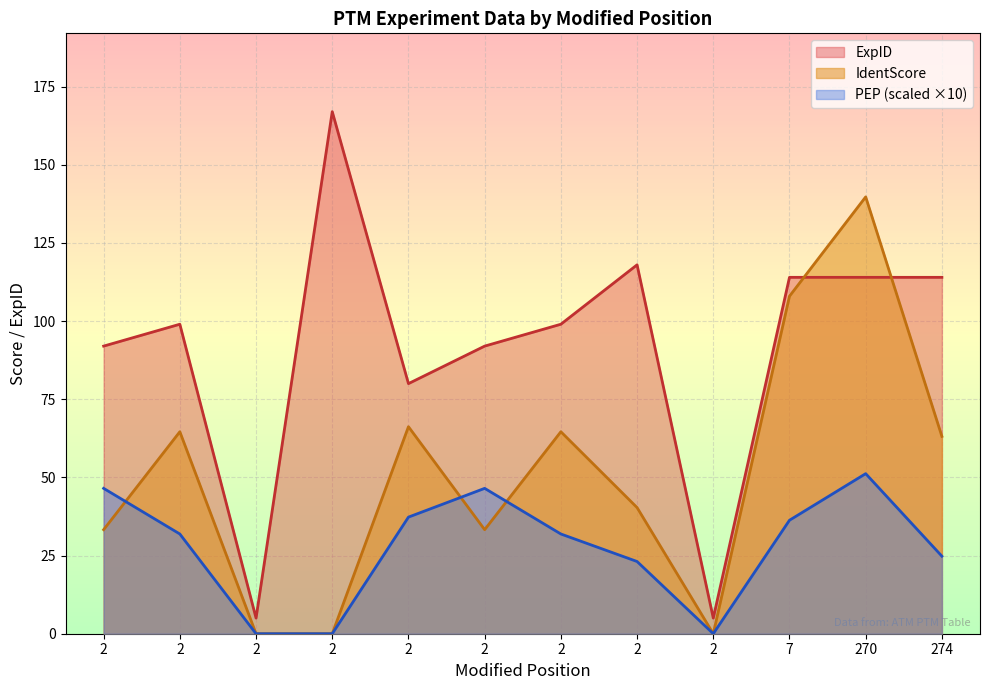

What is the difference between the PEP_log values at 2 and 2?

14.2